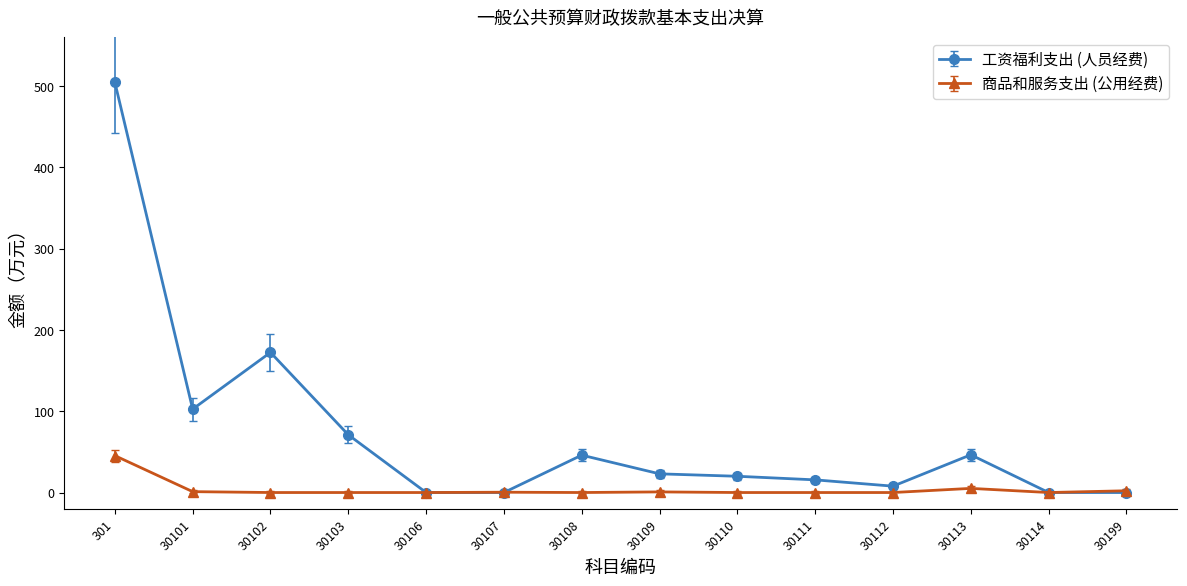

List the series in order of their overall mean, highest first.

工资福利支出 (人员经费), 商品和服务支出 (公用经费)